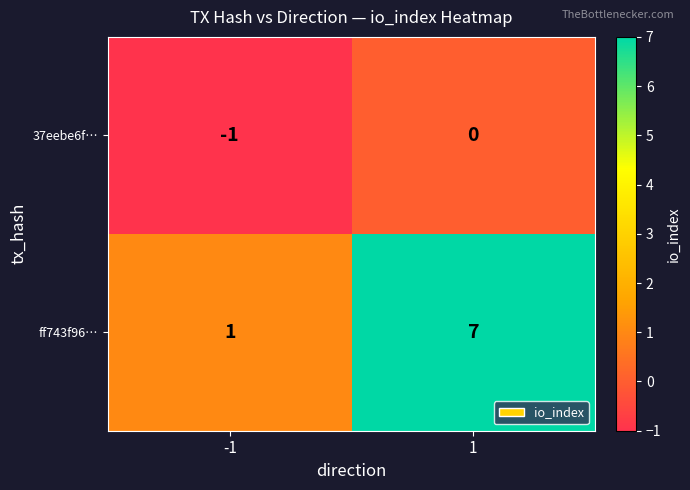

Reading left to right, list all the values displayed in this chart.

37eebe6f…: -1=-1	1=0
ff743f96…: -1=1	1=7